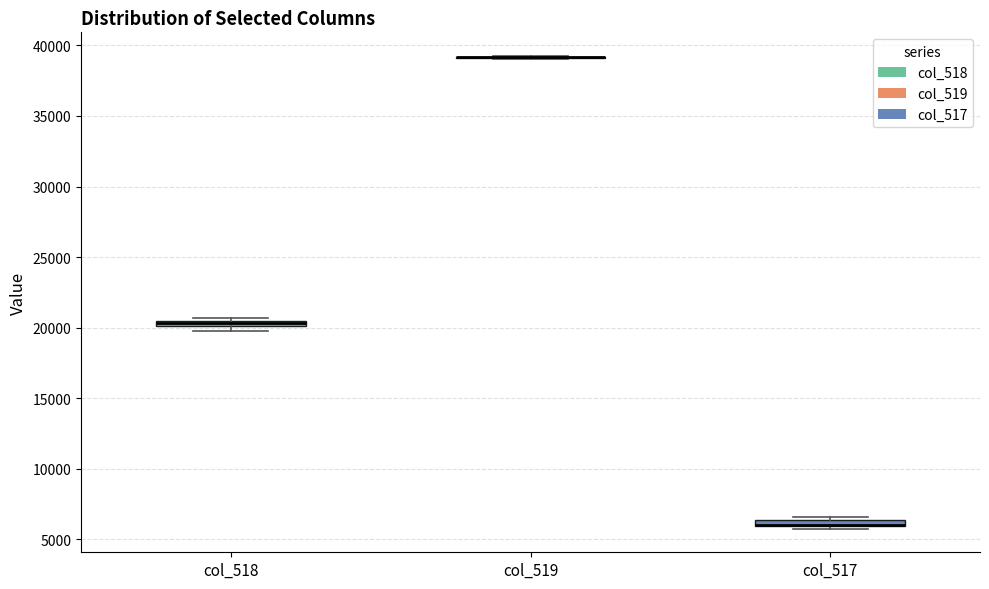

Where is the lower edge of the box for col_517 on the y-axis? The values are not printed on the chart, so give them approximately, as read against the axis.

6000